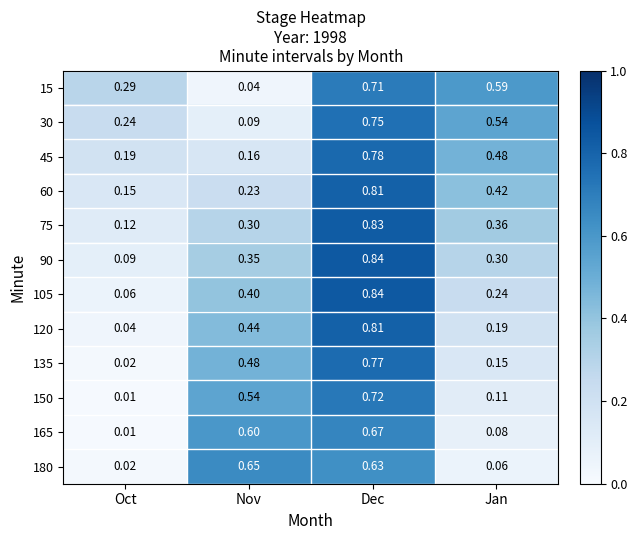

Which label corresponds to the smallest value in the chart?

Oct